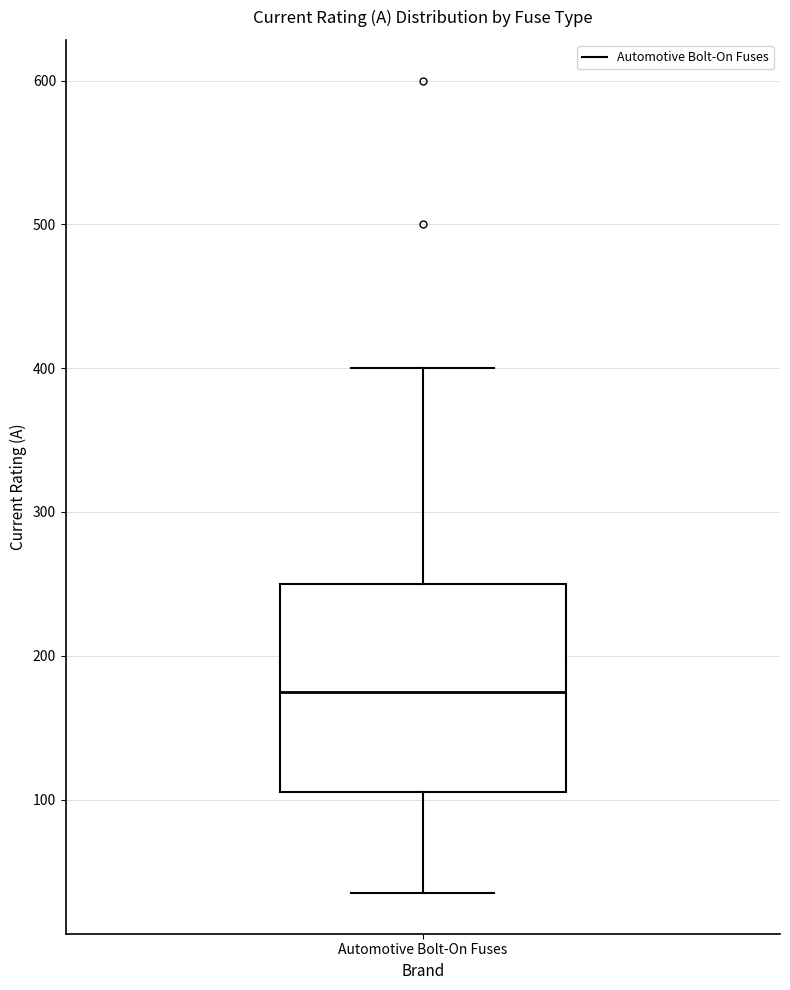

Transcribe this box plot: give where the median line is, the range the box spans, and where the two whiskers end, as read against the y-axis. The values are not printed on the chart, so give them approximately, as read against the axis.

median 180, box 110 to 250, whiskers 40 to 400